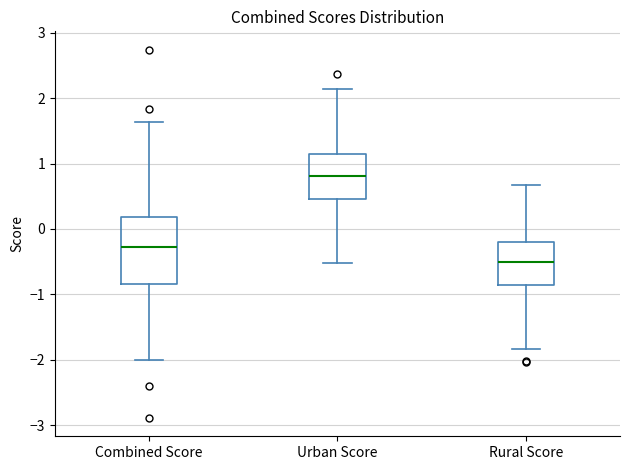

Reading left to right, transcribe this box plot: for each box, give where its median line is, the range the box spans, and where its two whiskers end, as read against the y-axis. The values are not printed on the chart, so give them approximately, as read against the axis.

Combined Score: median -0.3, box -0.8 to 0.2, whiskers -2.0 to 1.6
Urban Score: median 0.8, box 0.5 to 1.1, whiskers -0.5 to 2.1
Rural Score: median -0.5, box -0.9 to -0.2, whiskers -1.8 to 0.7